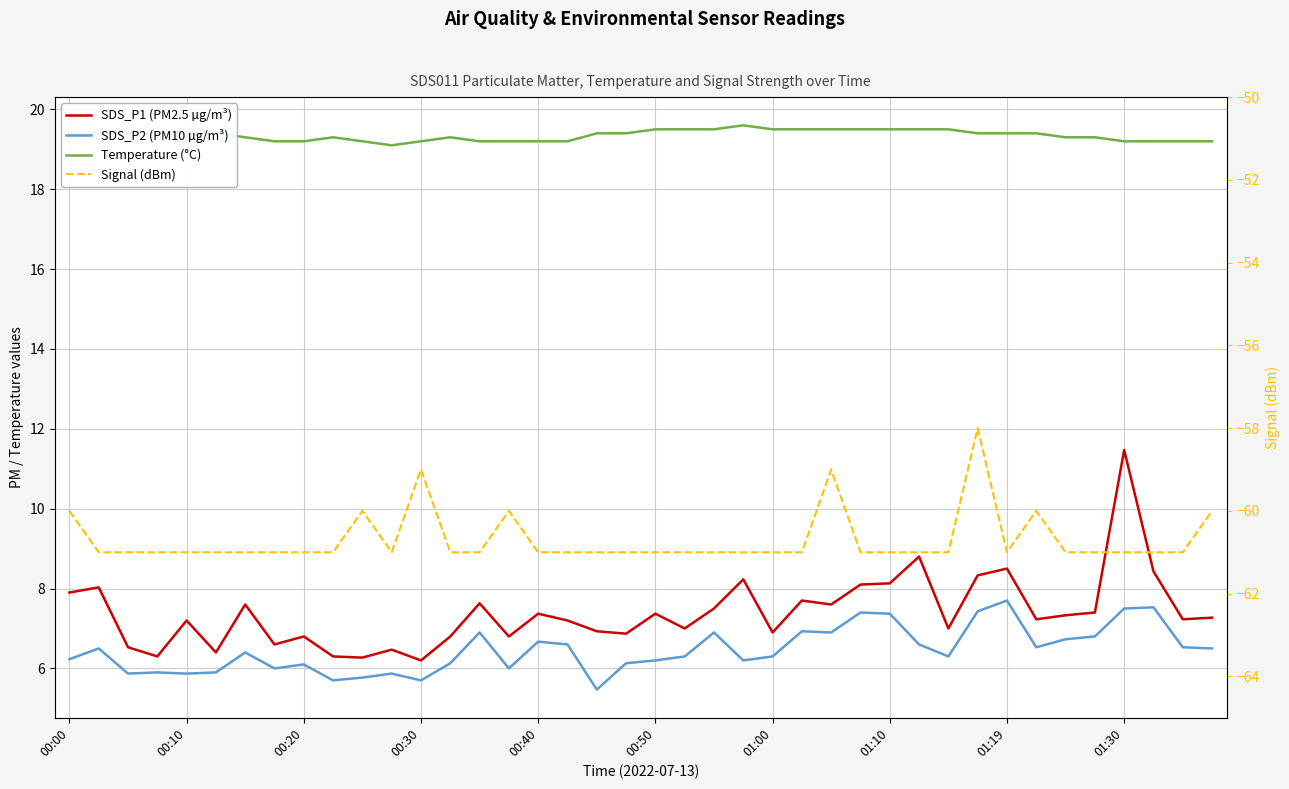

What is the difference between the maximum and minimum values in the SDS_P1 (PM2.5 µg/m³) series?

5.3